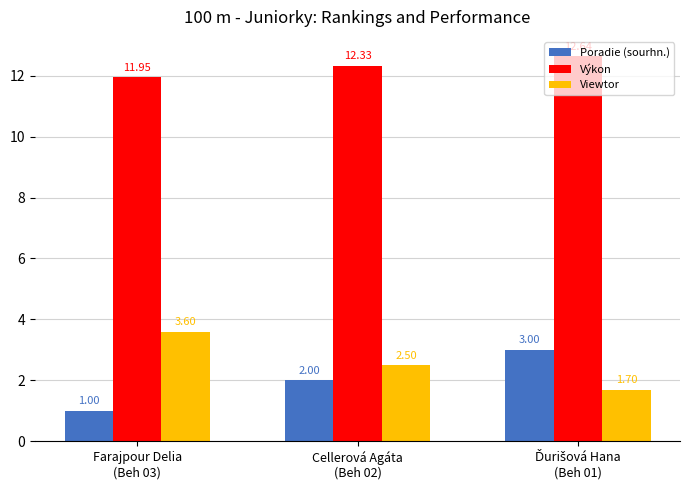

What position from the left is Farajpour Delia
(Beh 03)?

1